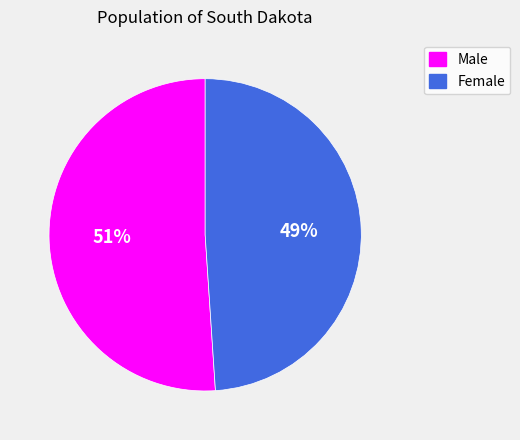

Rank the categories by value from highest to lowest.

Male, Female